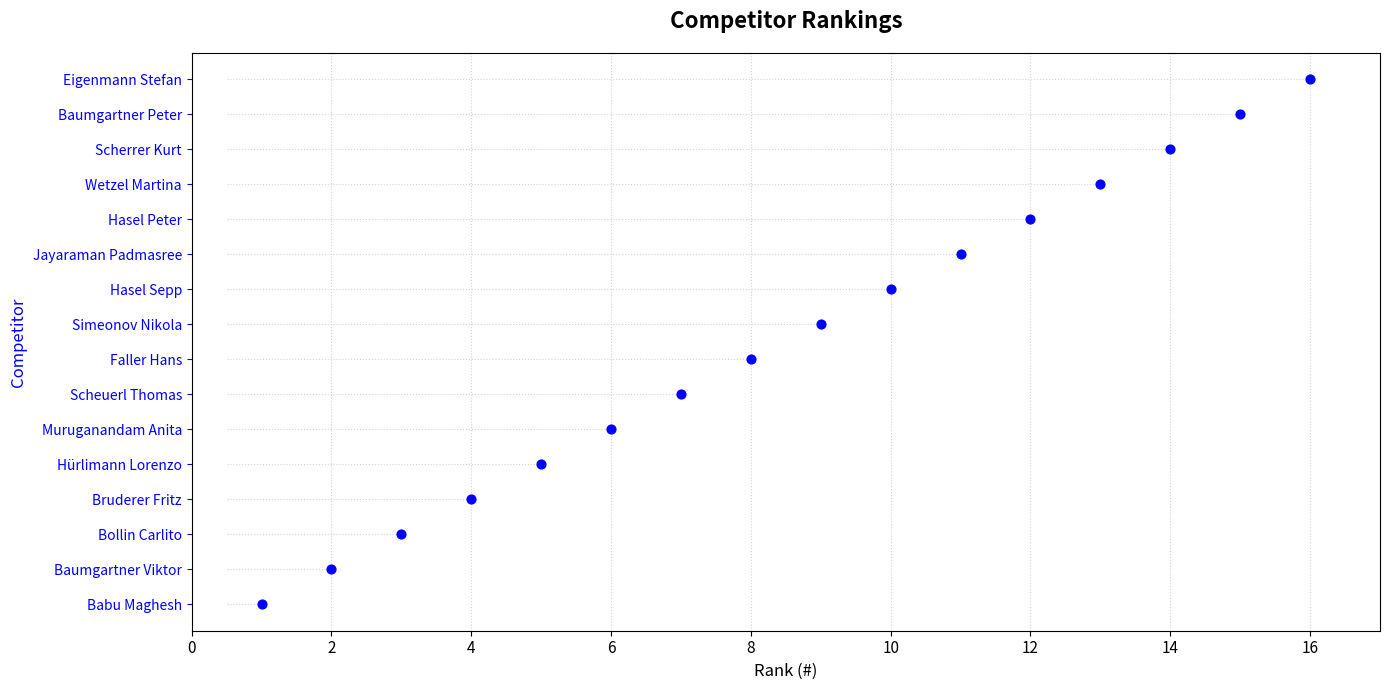

Which has a higher value, 6 or 0?

6